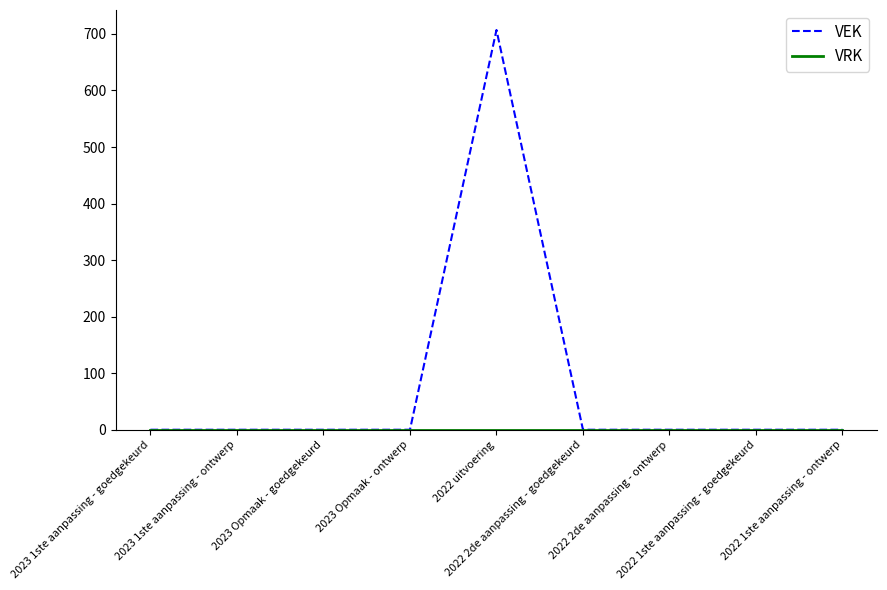

Which series has the widest spread of values?

VEK